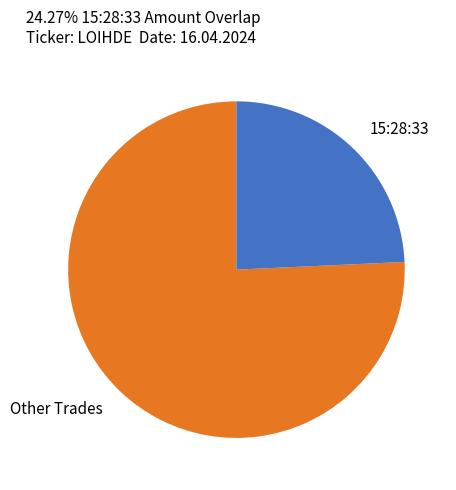

How many slices are in this pie chart?

2